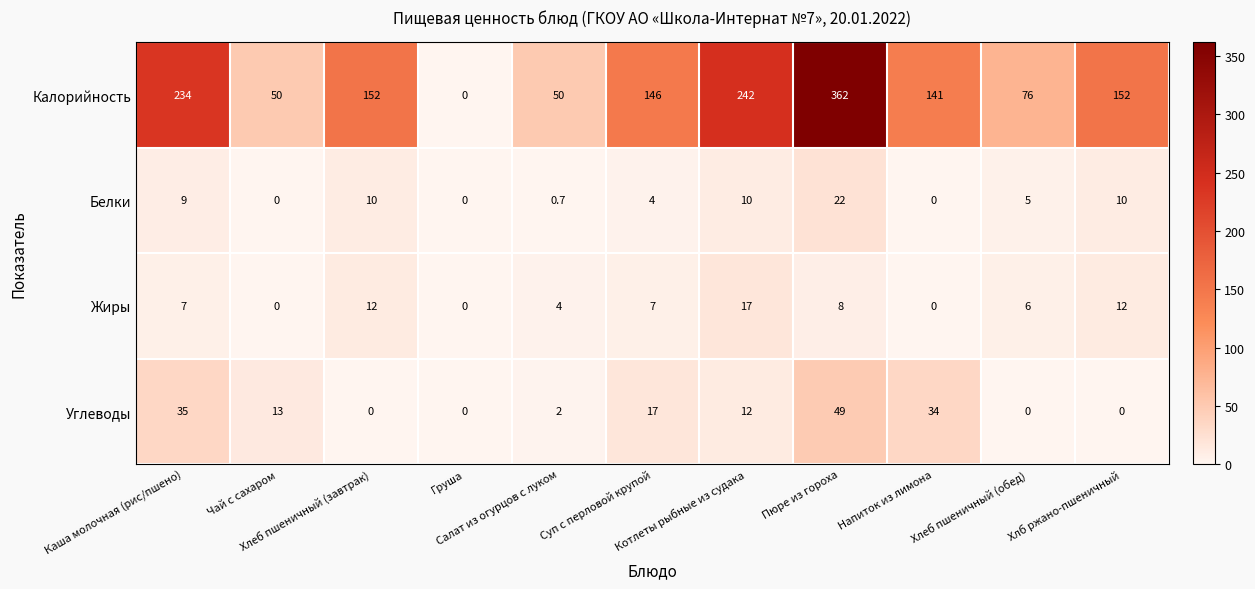

Rank the series by their maximum value, from lowest to highest.

Жиры, Белки, Углеводы, Калорийность